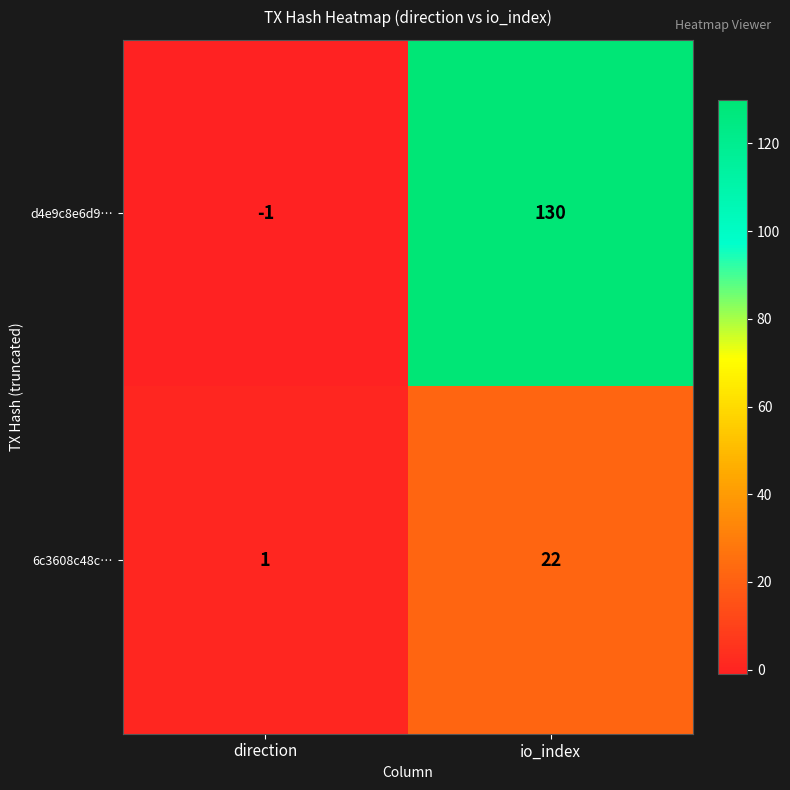

At how many categories does at least one series exceed 56?

1